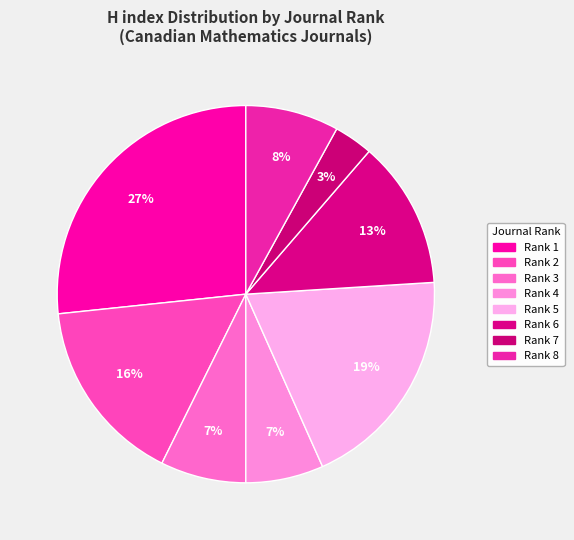

What percentage is the Rank 1 slice, to the nearest percent?

27%